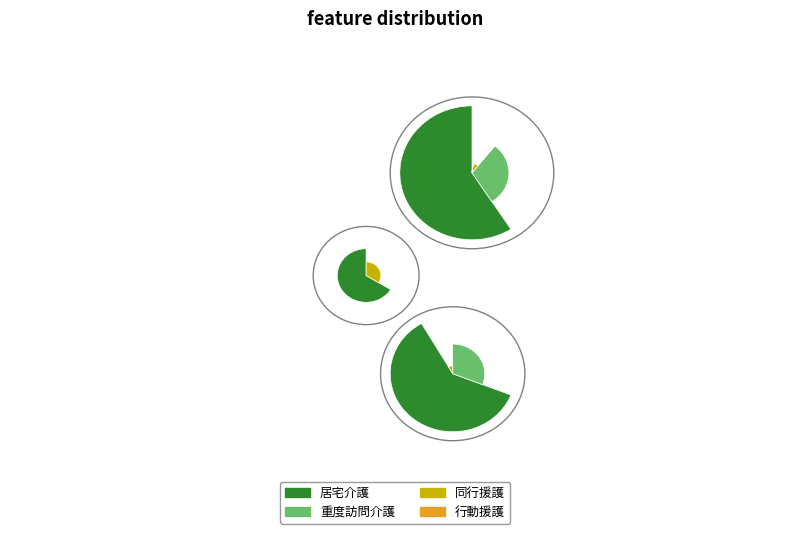

Approximately how many times larger is the value at 同行援護 compared to 行動援護?

3.0